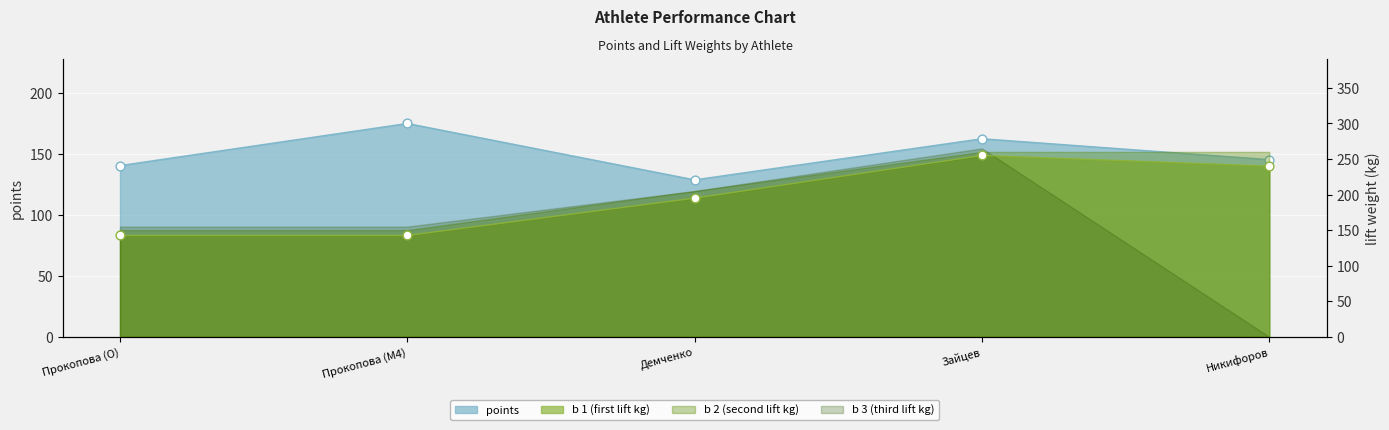

Which series has the largest Y range (max minus min)?

b 1